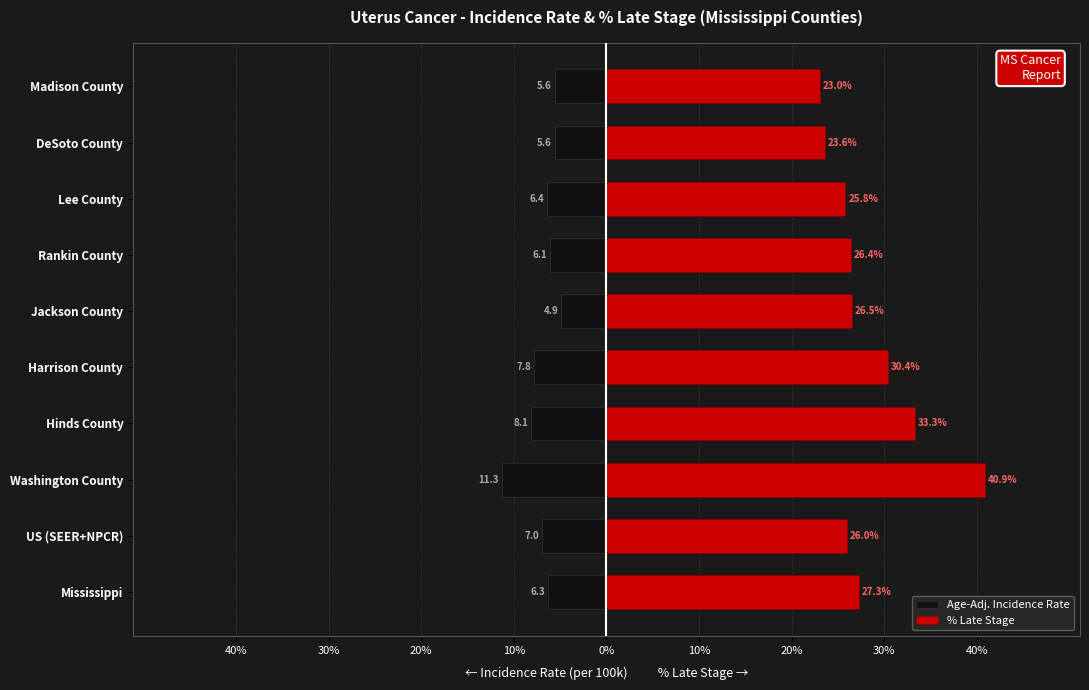

Between Mississippi and Lee County, which series saw the biggest shift?

% Late Stage